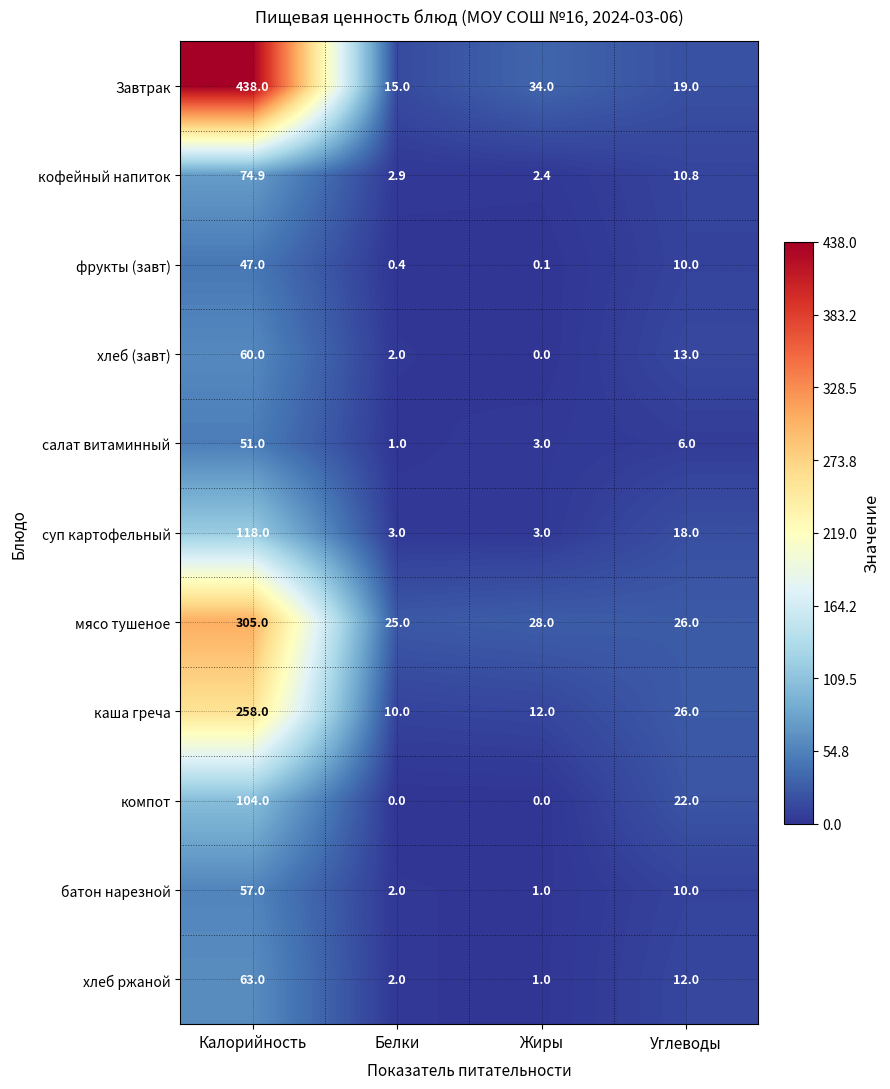

Rank the series by their maximum value, from lowest to highest.

фрукты (завт), салат витаминный, батон нарезной, хлеб (завт), хлеб ржаной, кофейный напиток, компот, суп картофельный, каша греча, мясо тушеное, Завтрак